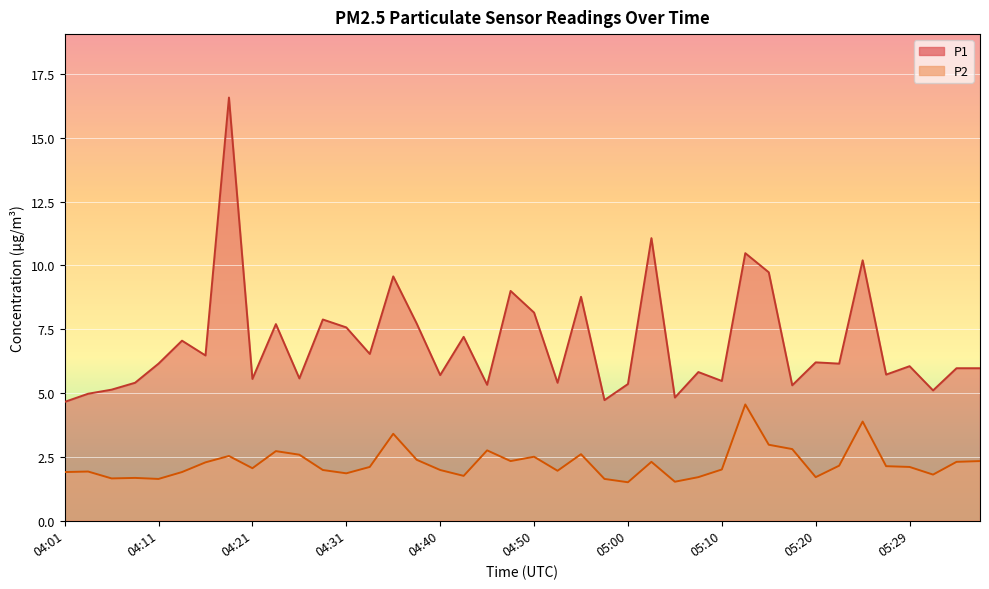

At which category is the sum across all series the highest?

04:18